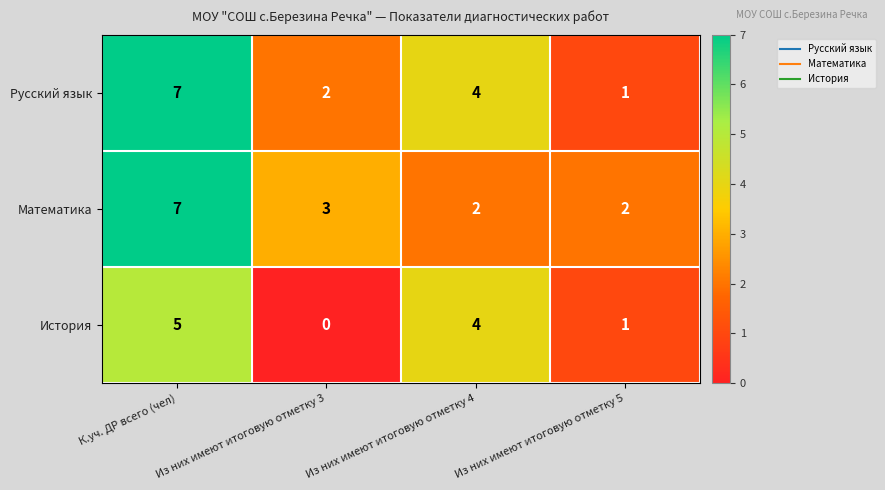

Count the История values in the range 1 to 5.

3